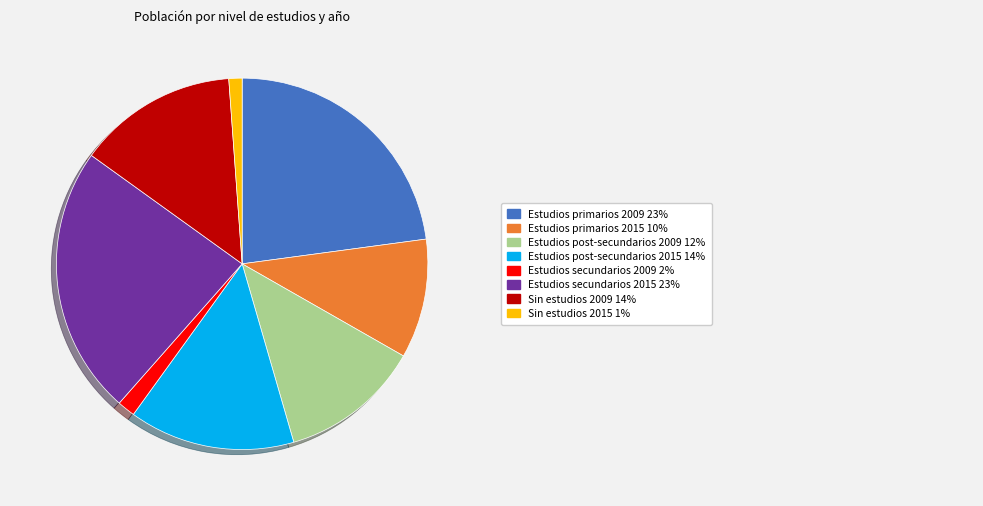

Is there a majority slice in this chart?

No